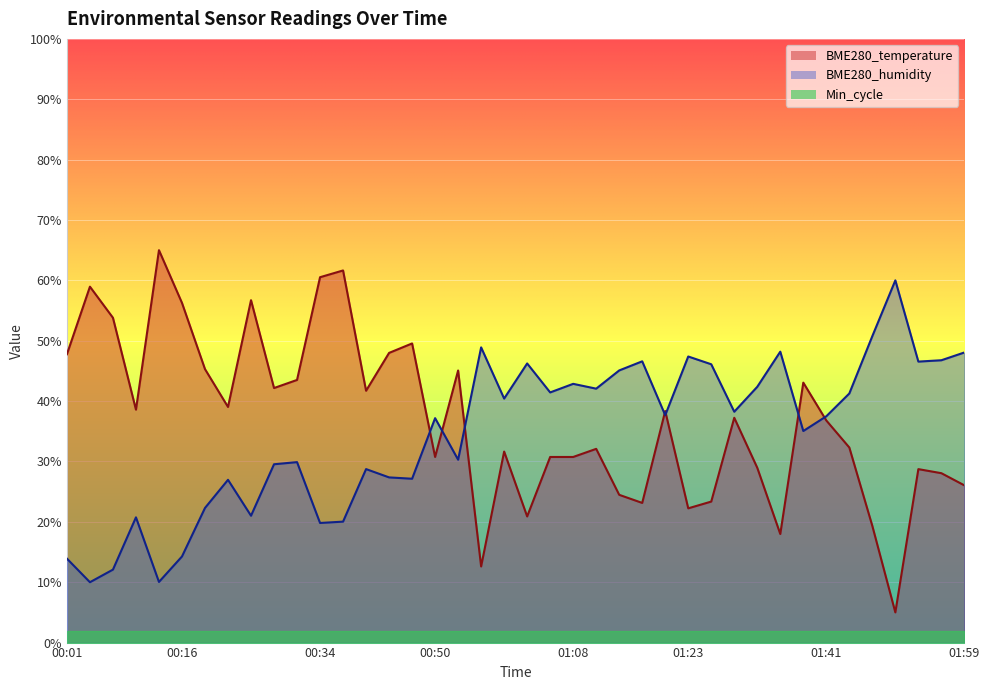

Where do BME280_temperature and BME280_humidity first cross each other?

00:46 and 00:50